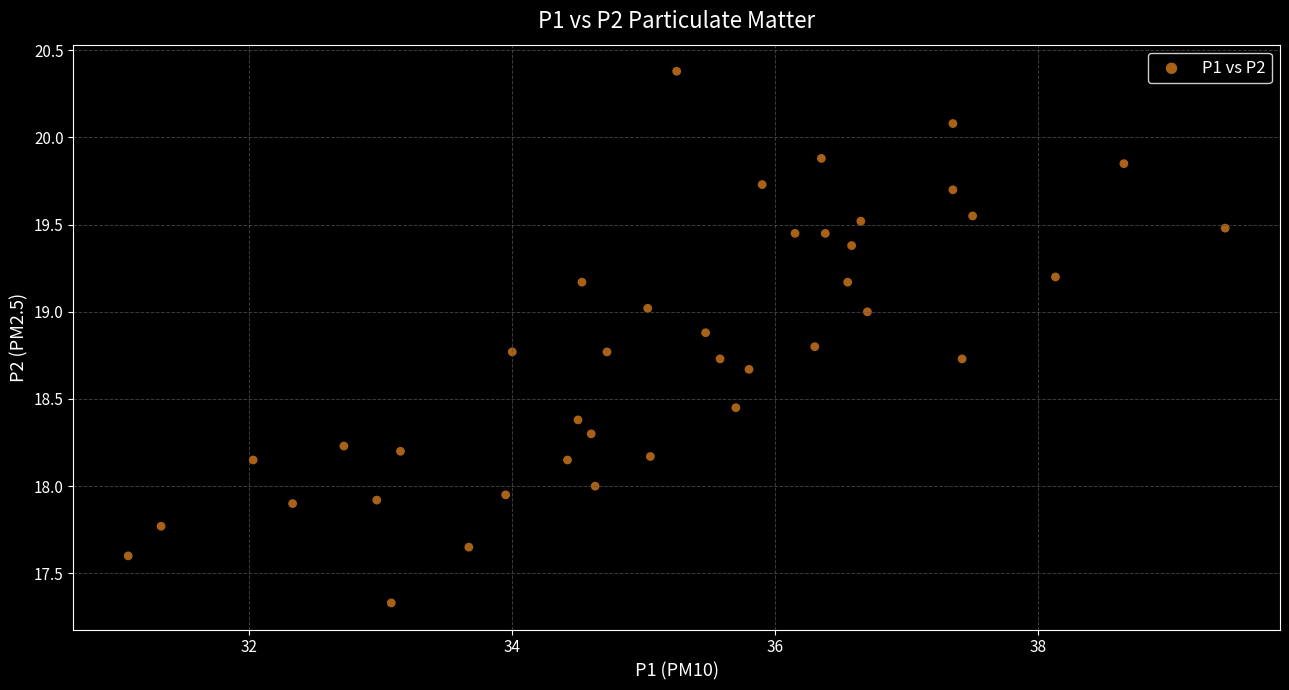

What is the range of X values (max minus min)?

8.3